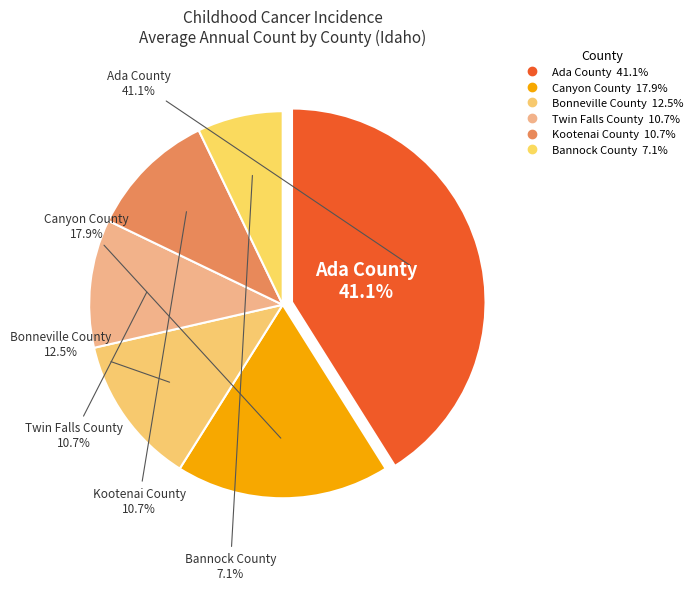

Does Bannock County represent more than half of the total?

No